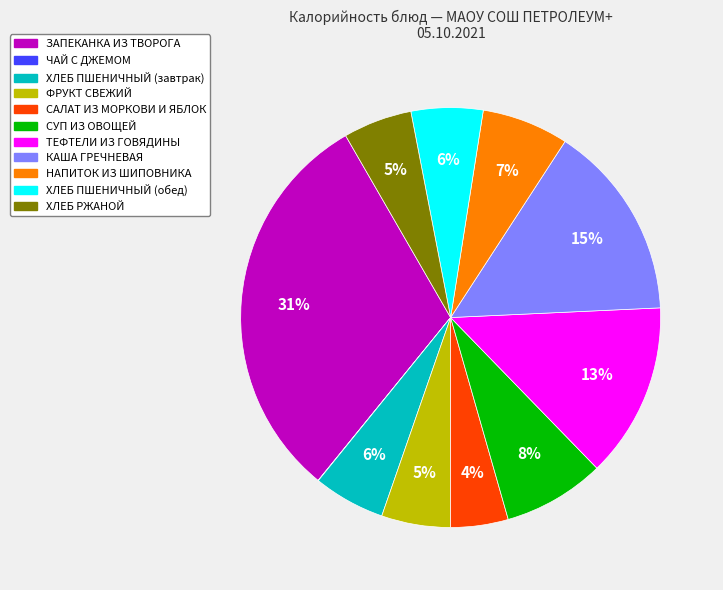

Is the sum of САЛАТ ИЗ МОРКОВИ И ЯБЛОК and ХЛЕБ ПШЕНИЧНЫЙ (завтрак) greater than half?

No